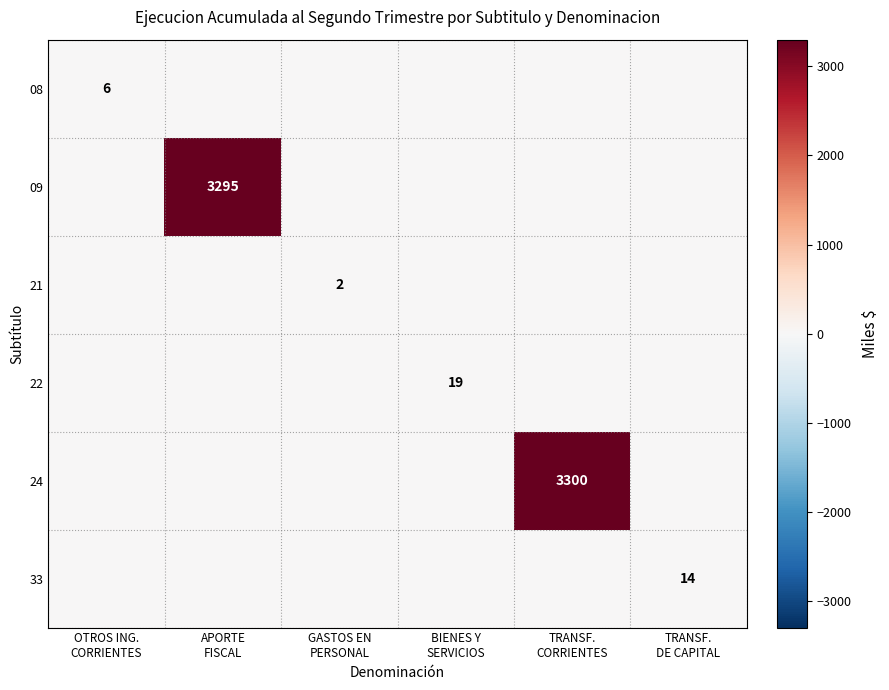

What is the maximum value shown in the chart?

3300